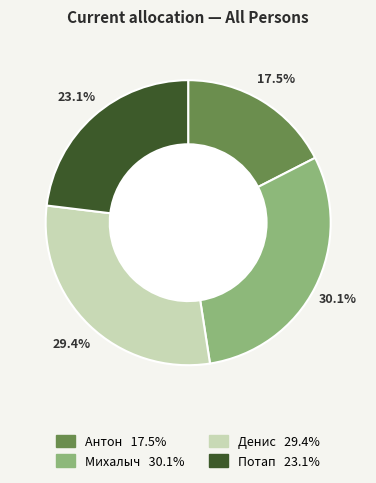

True or false: Михалыч accounts for 30% of the total.

True